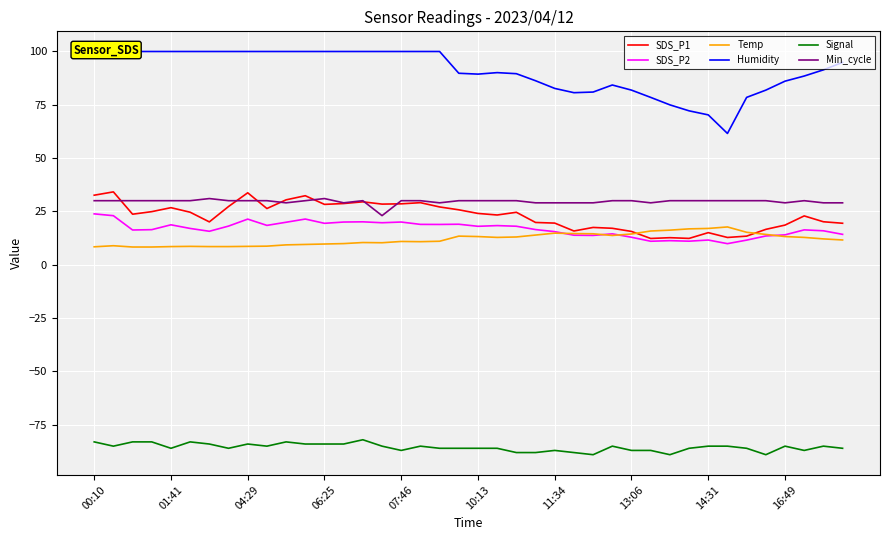

How many data points does each series have?

40